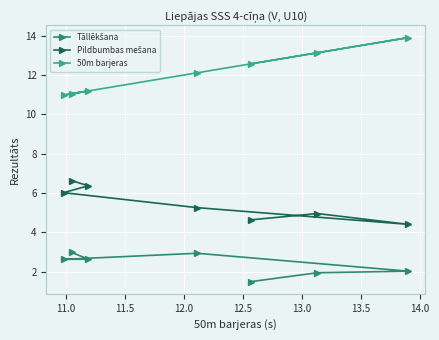

True or false: Tāllēkšana and 50m barjeras cross at least once.

False